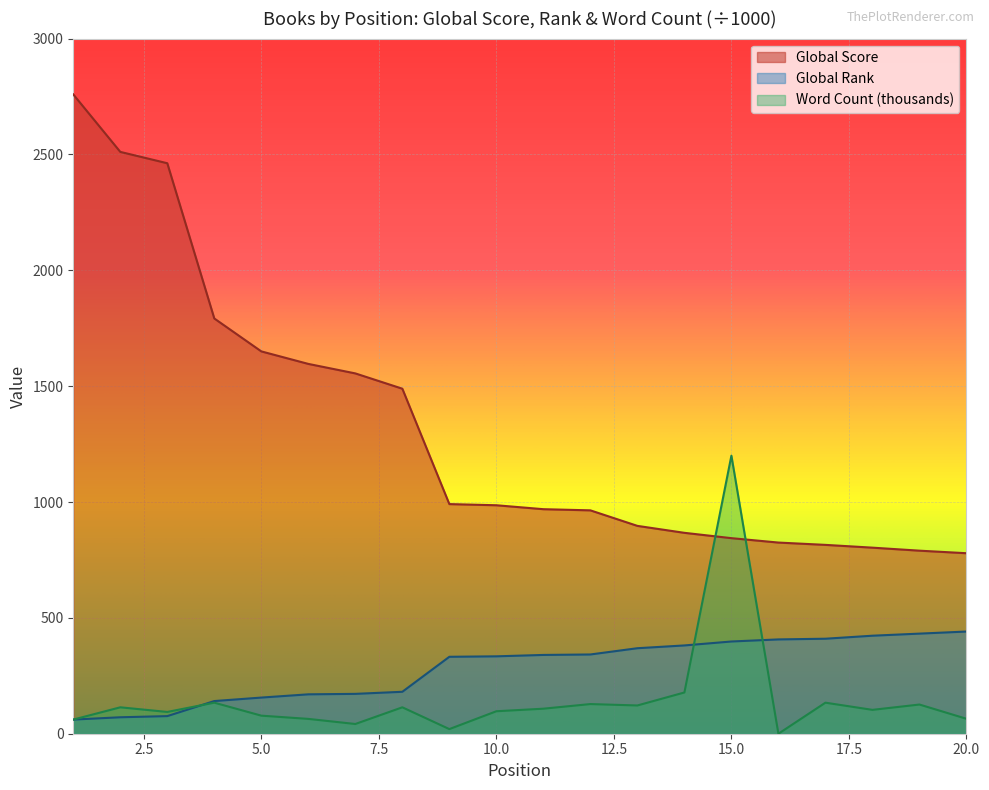

Which series has the largest total across all categories?

Global Score